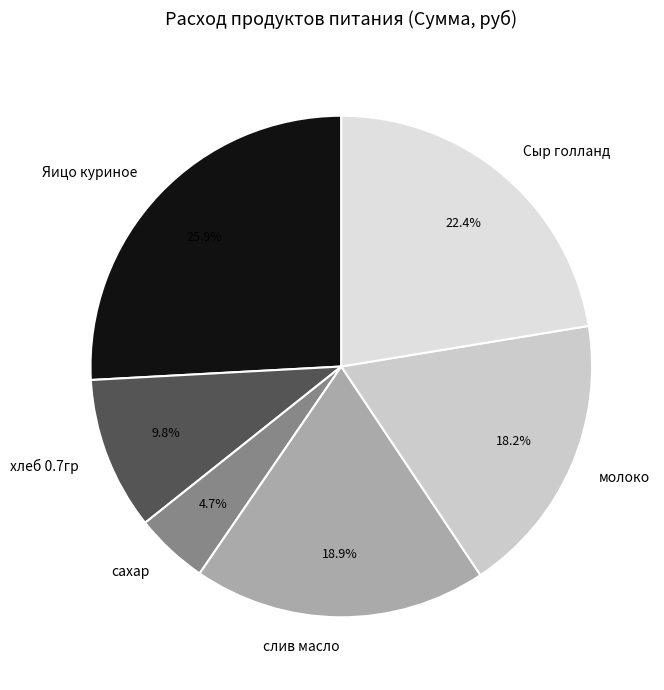

Does хлеб 0.7гр account for over 50% of the chart?

No